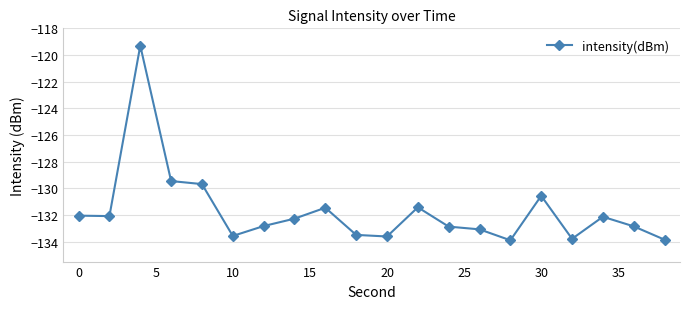

Count the number of data series in this chart.

1